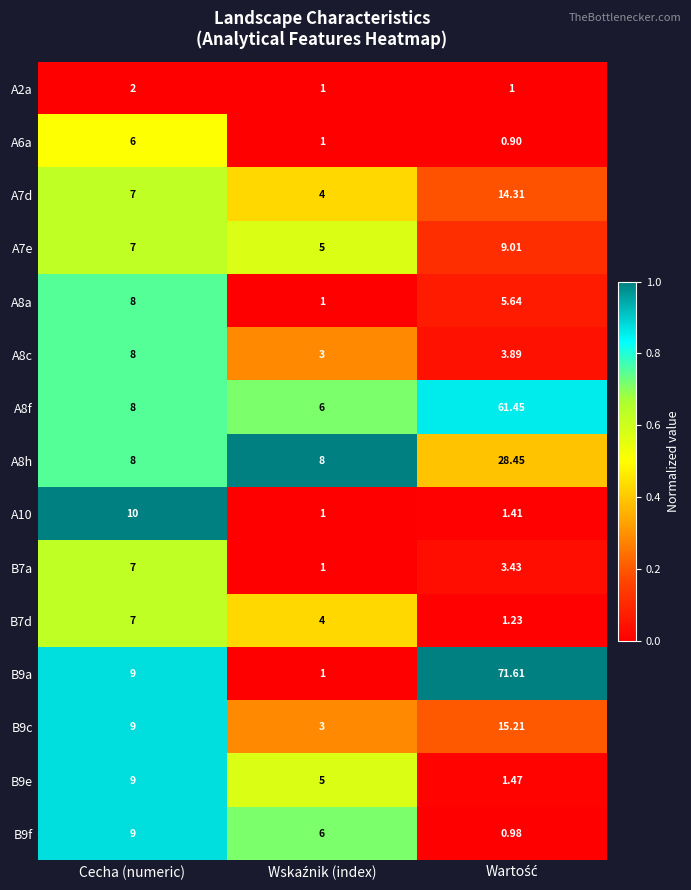

Where does the A6a series first go above 1?

Cecha (numeric)